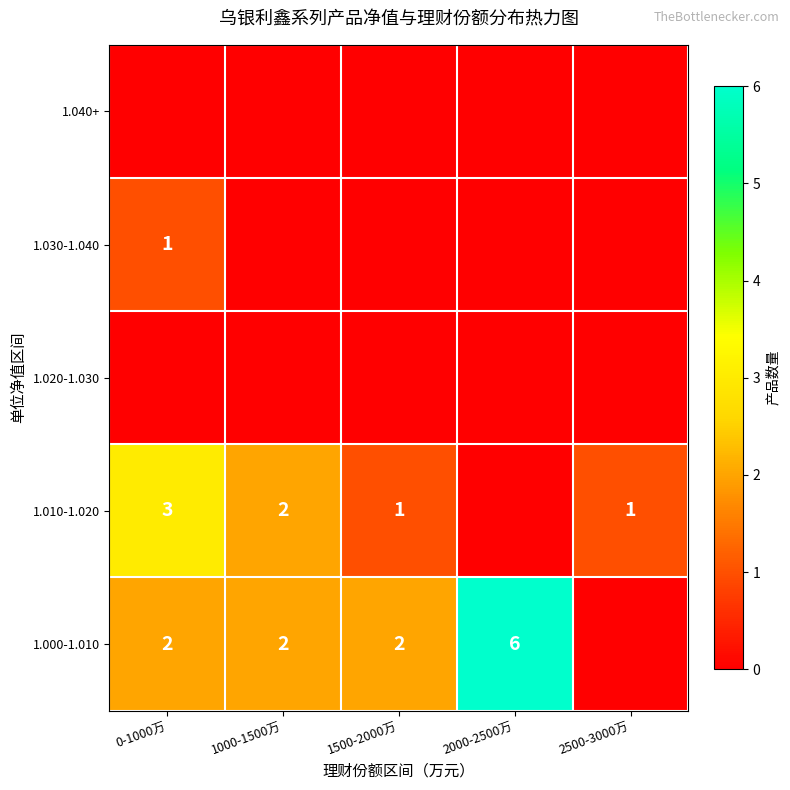

How many series are shown in this chart?

5